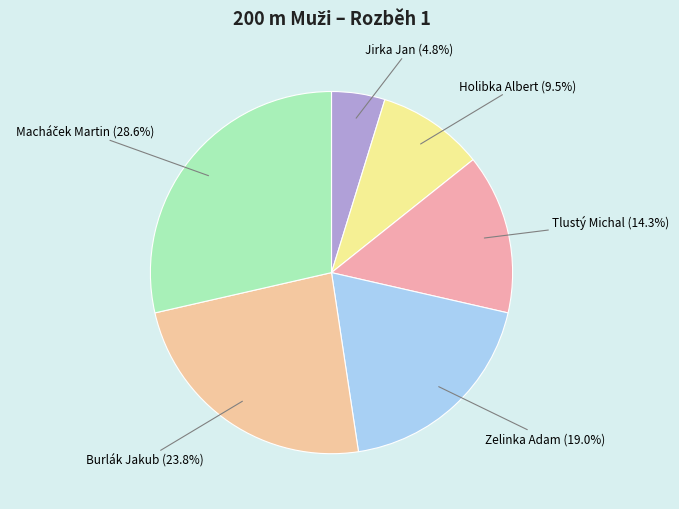

To the nearest percent, what is the difference between the largest and smallest slice percentages?

24%